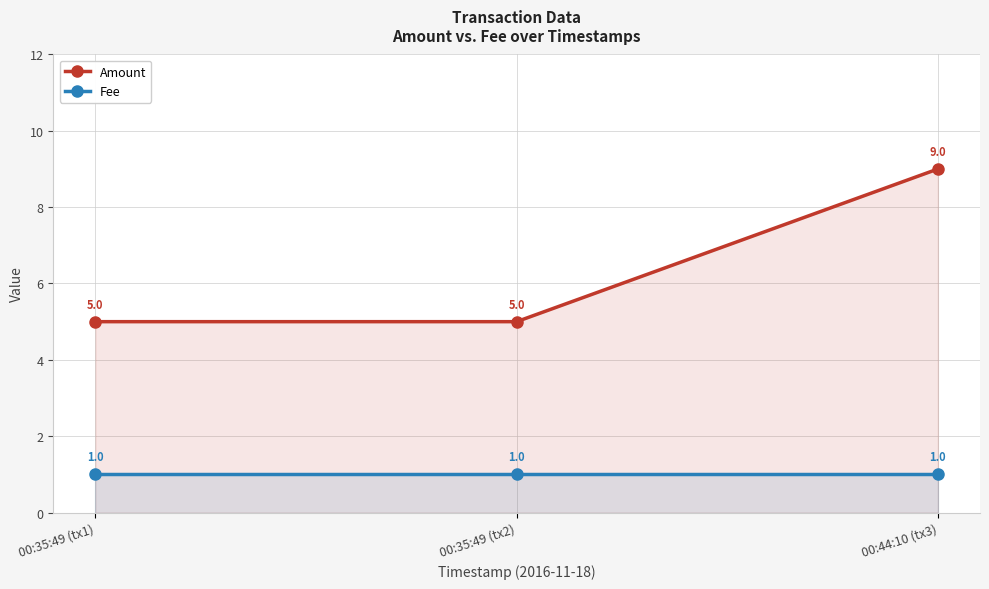

Which series has the widest spread of values?

Amount